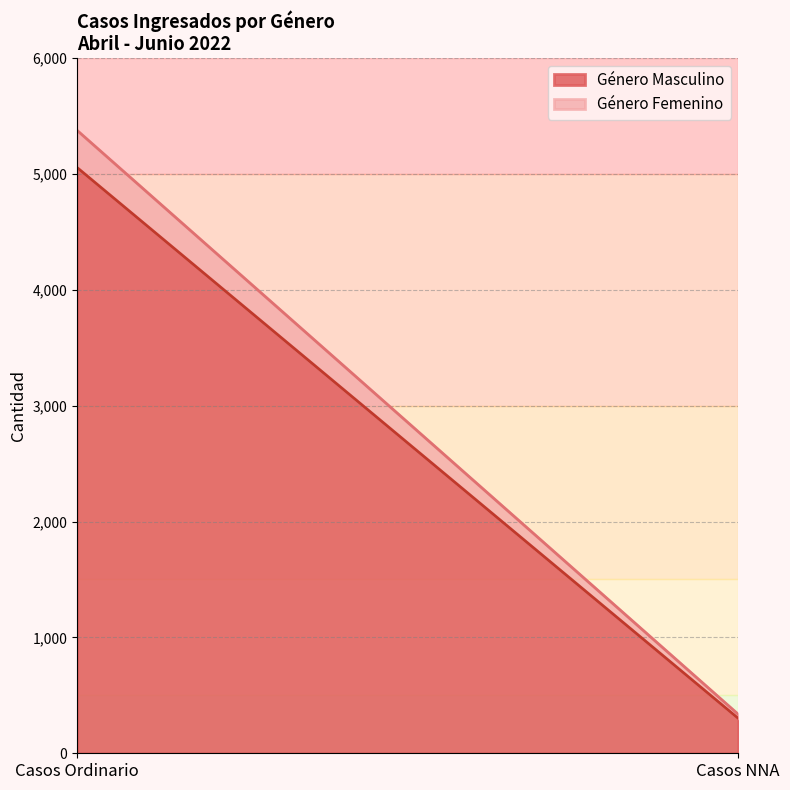

What is the spread (max minus min) of values at Casos Ordinario?

4733